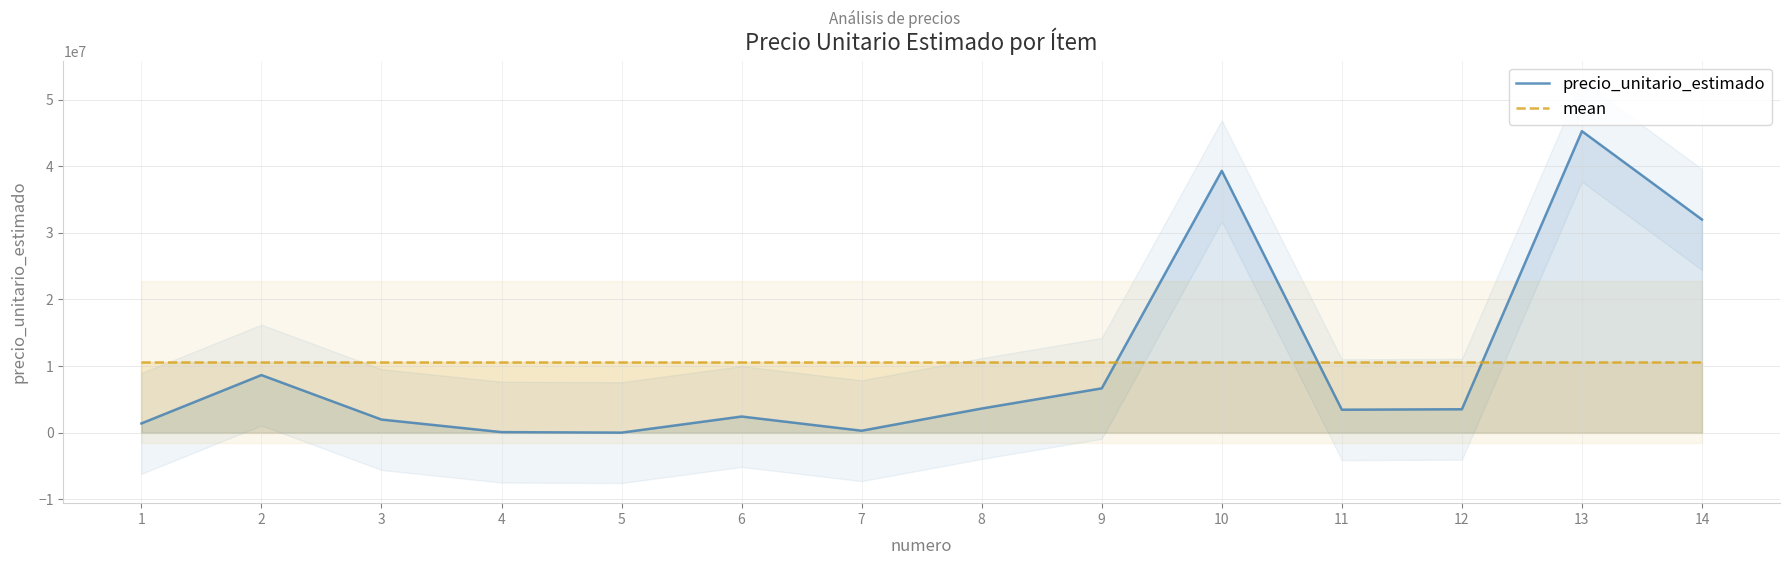

Which series ends up on top after the final intersection of precio_unitario_estimado and mean?

precio_unitario_estimado